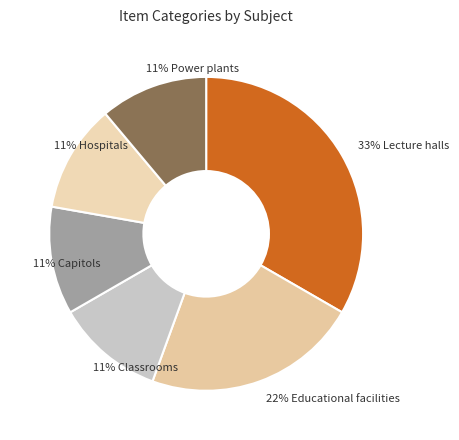

Approximately how many times larger is the value at 22% Educational facilities compared to 11% Hospitals?

2.0